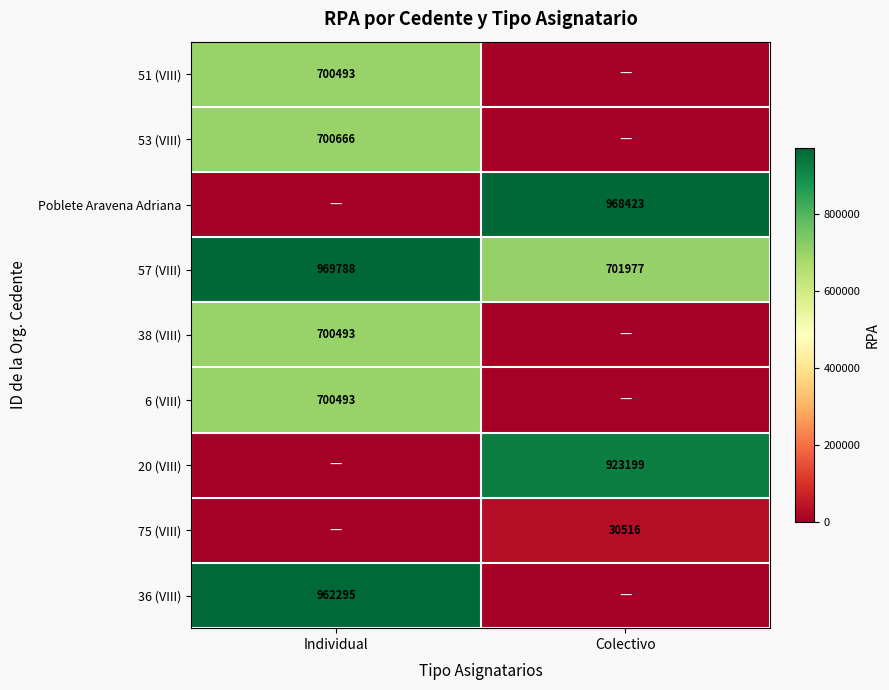

Is the value of Poblete Aravena Adriana at Colectivo greater than the value of 51 (VIII) at Individual?

Yes